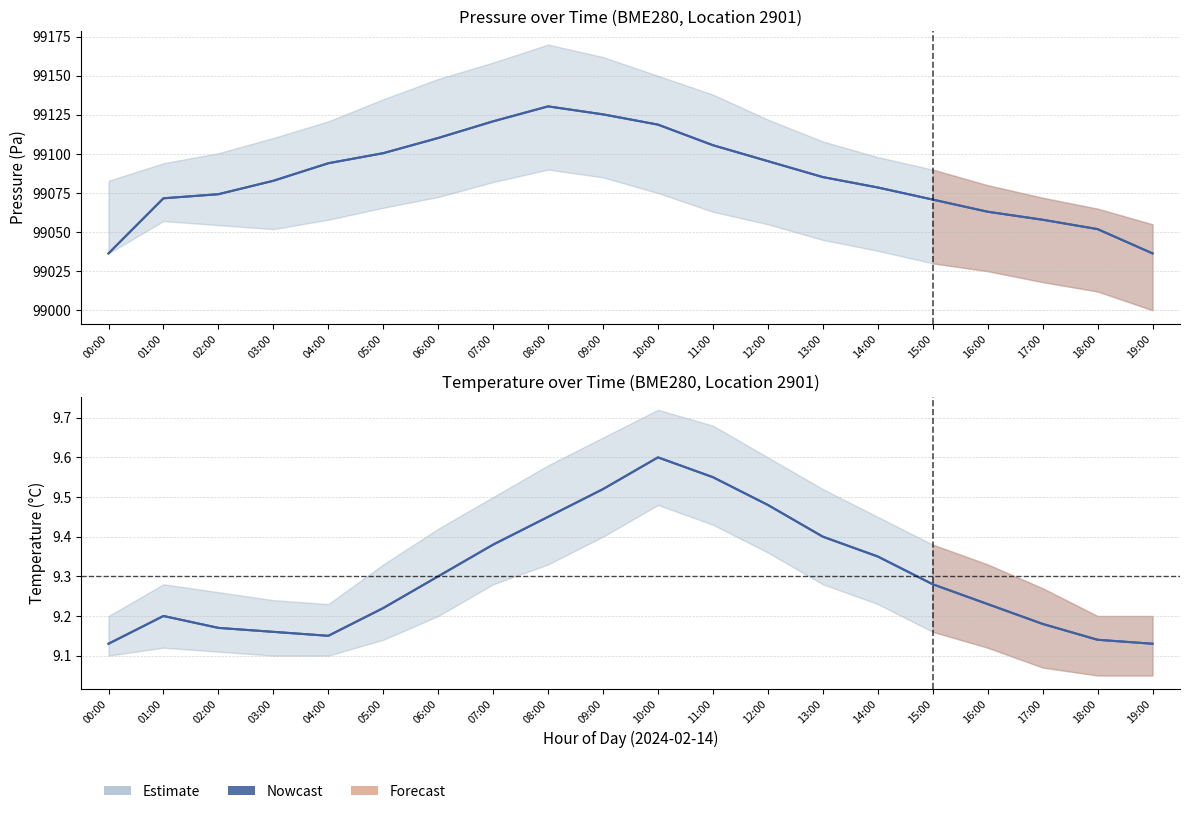

List the labels in order of value, smallest first.

00:00, 19:00, 18:00, 04:00, 03:00, 02:00, 17:00, 01:00, 05:00, 16:00, 15:00, 06:00, 14:00, 07:00, 13:00, 08:00, 12:00, 09:00, 11:00, 10:00